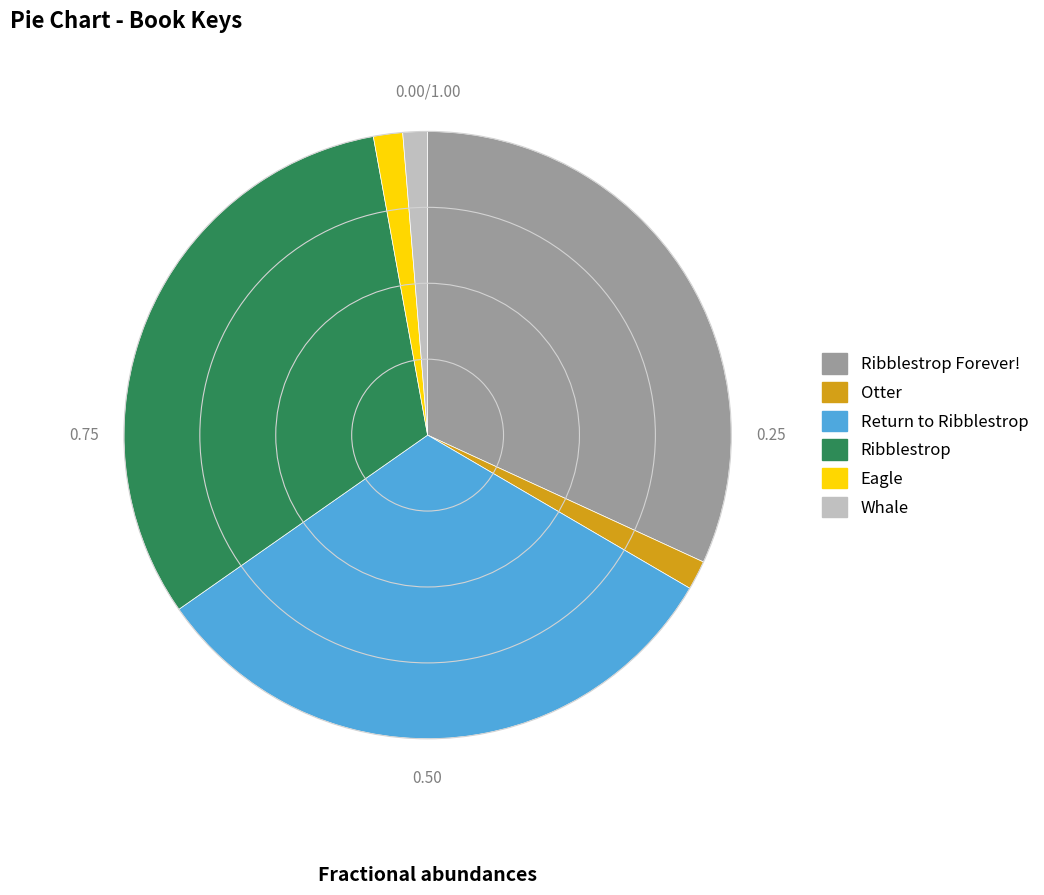

Is there a majority slice in this chart?

No